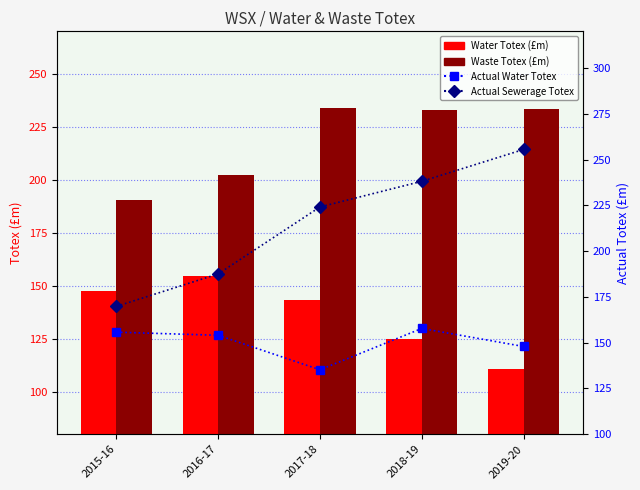

Which has a higher value, 2018-19 or 2019-20?

2018-19